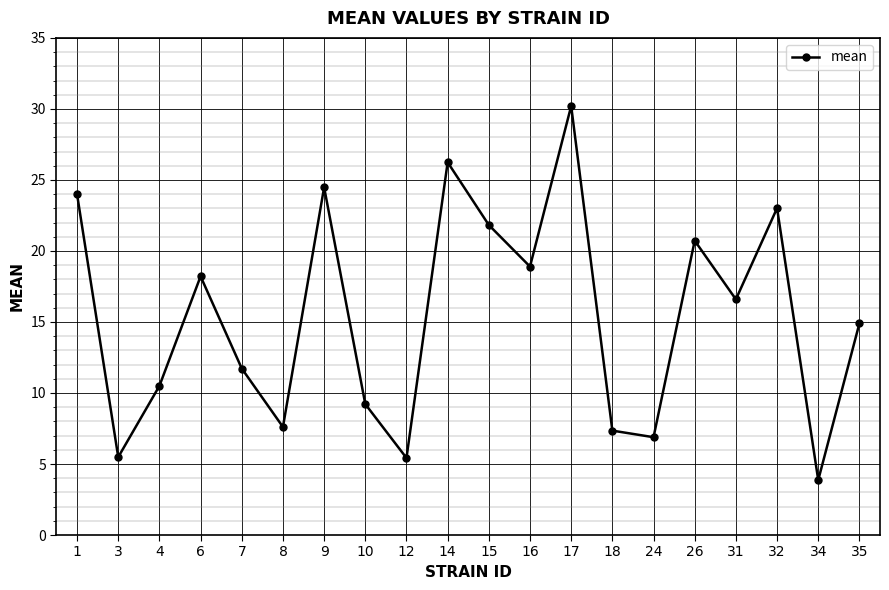

Approximately how many times larger is the value at 34 compared to 9?

0.2